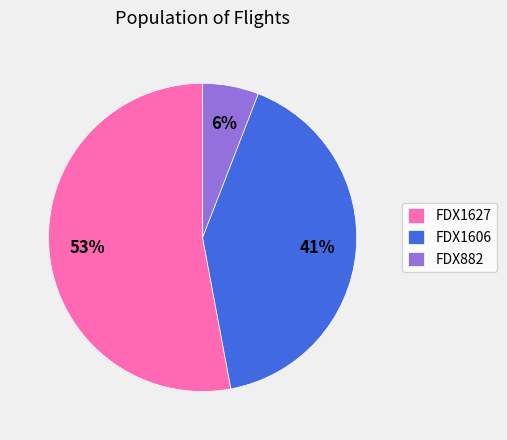

Approximately how many times larger is the value at FDX882 compared to FDX1606?

0.1